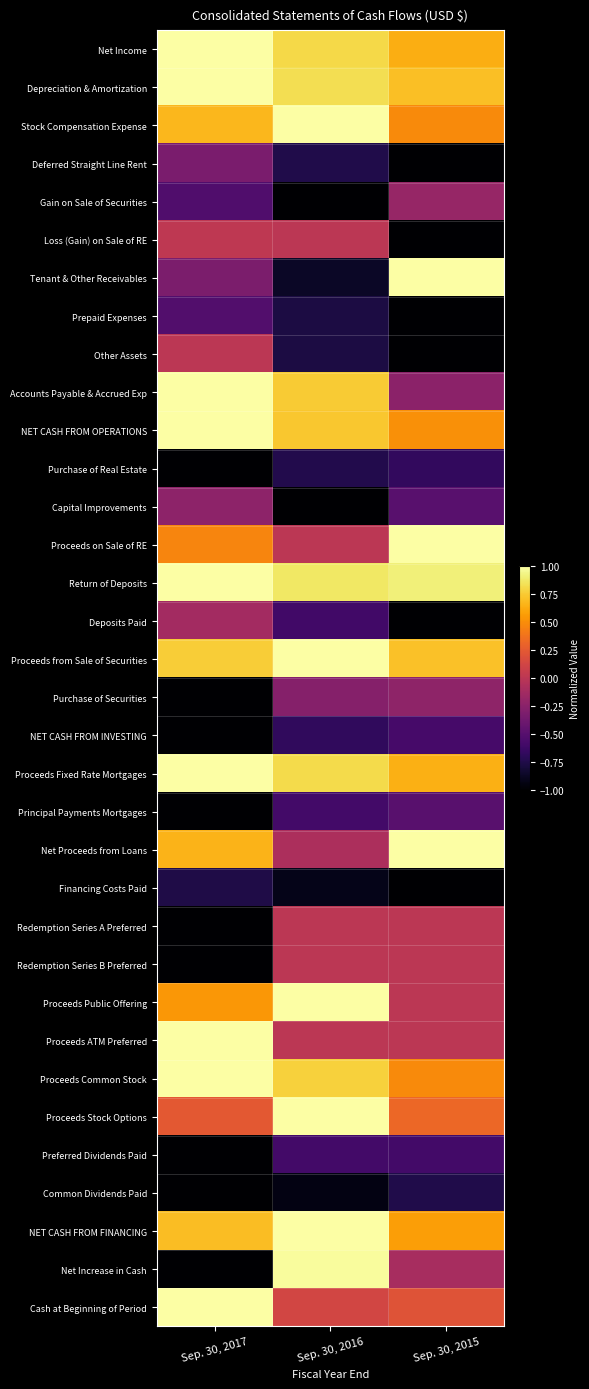

At which category is the sum across all series the highest?

Sep. 30, 2017